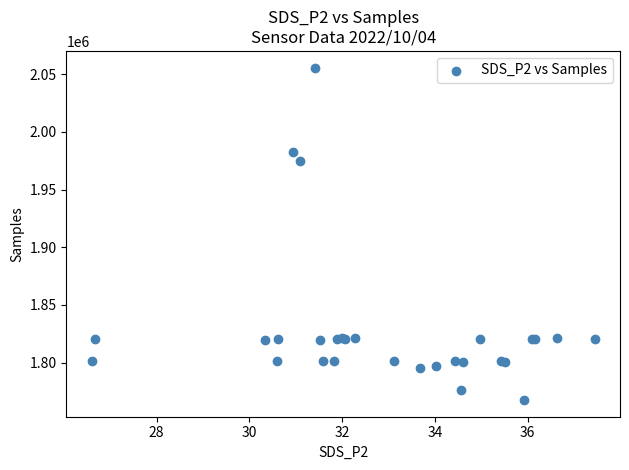

What Y value in the scatter plot is closest to 1911655?

1974502